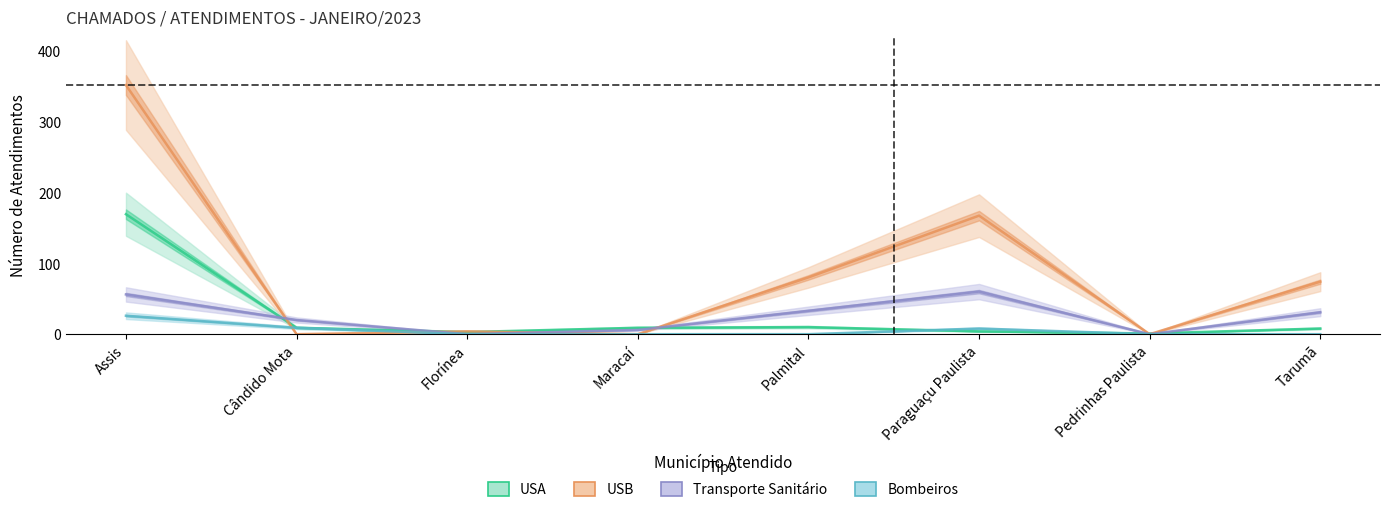

At which label does USB first exceed 74?

Assis